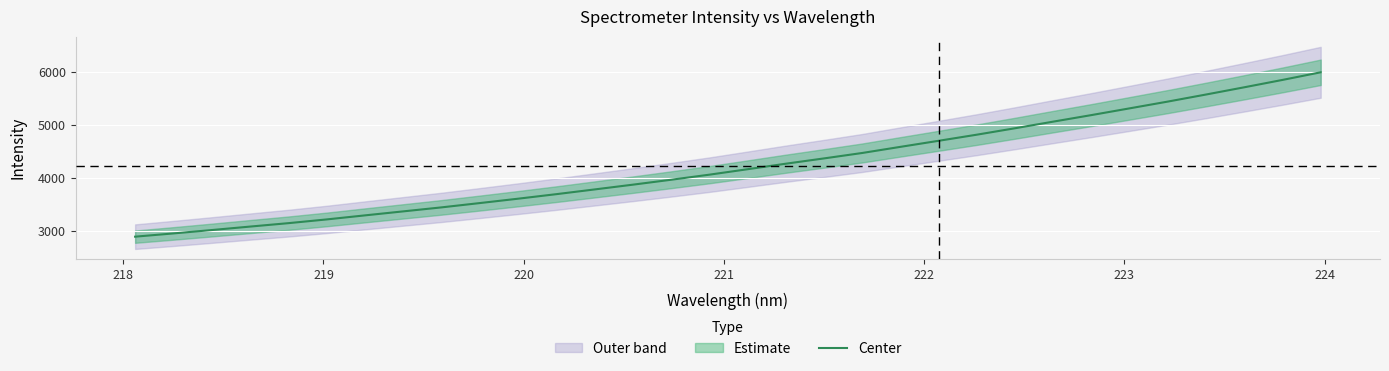

What is the minimum value for Center?

2897.2